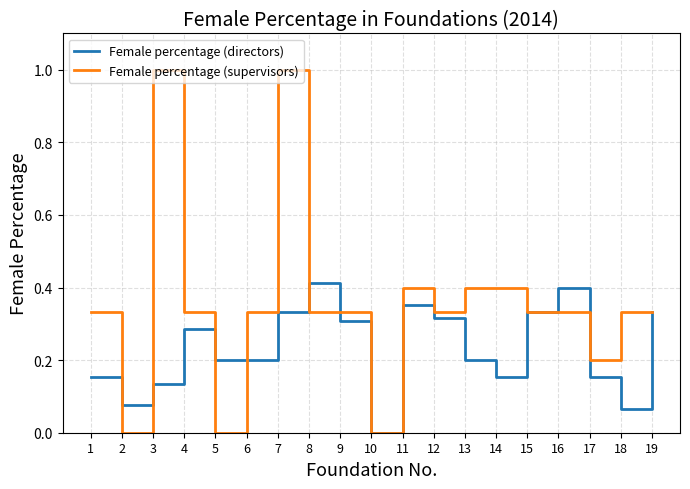

How many lines are shown in the chart?

2